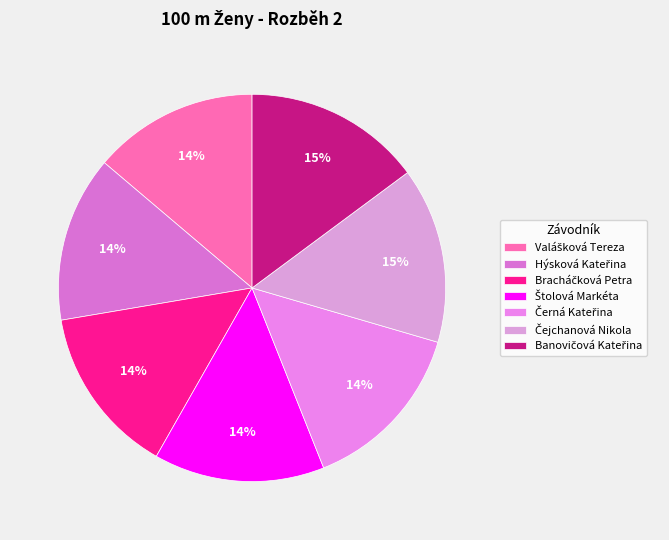

To the nearest percent, what portion does Valášková Tereza represent?

14%